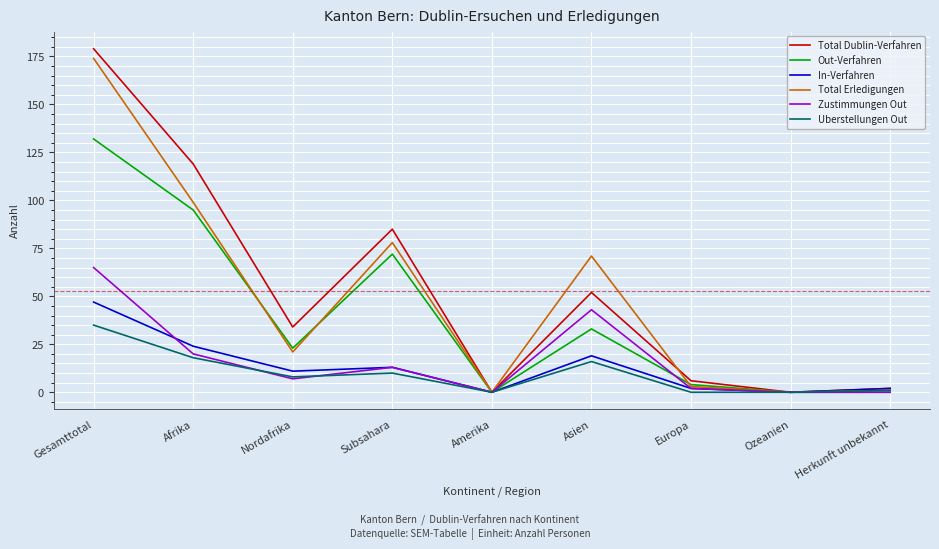

At which category does the chart reach its peak across all series?

Gesamttotal